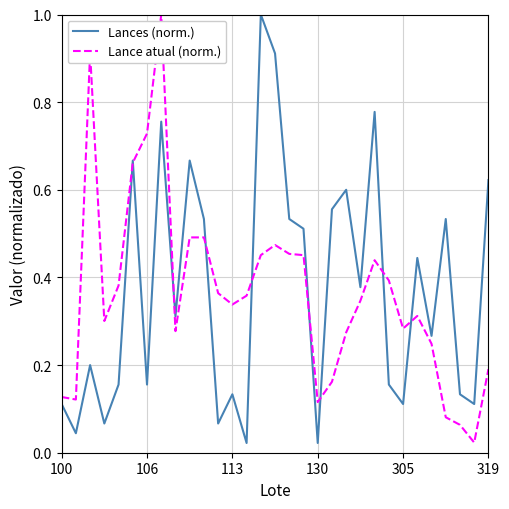

How many distinct data groups are displayed?

2